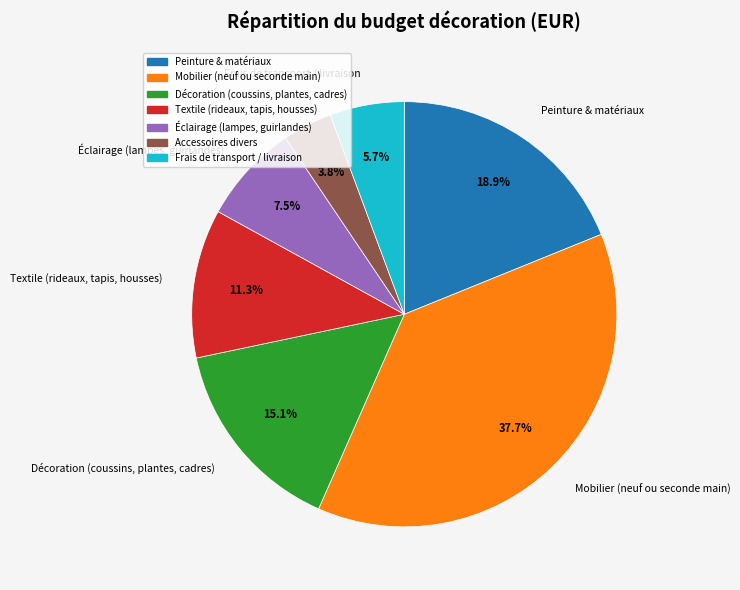

Between Textile (rideaux, tapis, housses) and Accessoires divers, which is larger?

Textile (rideaux, tapis, housses)